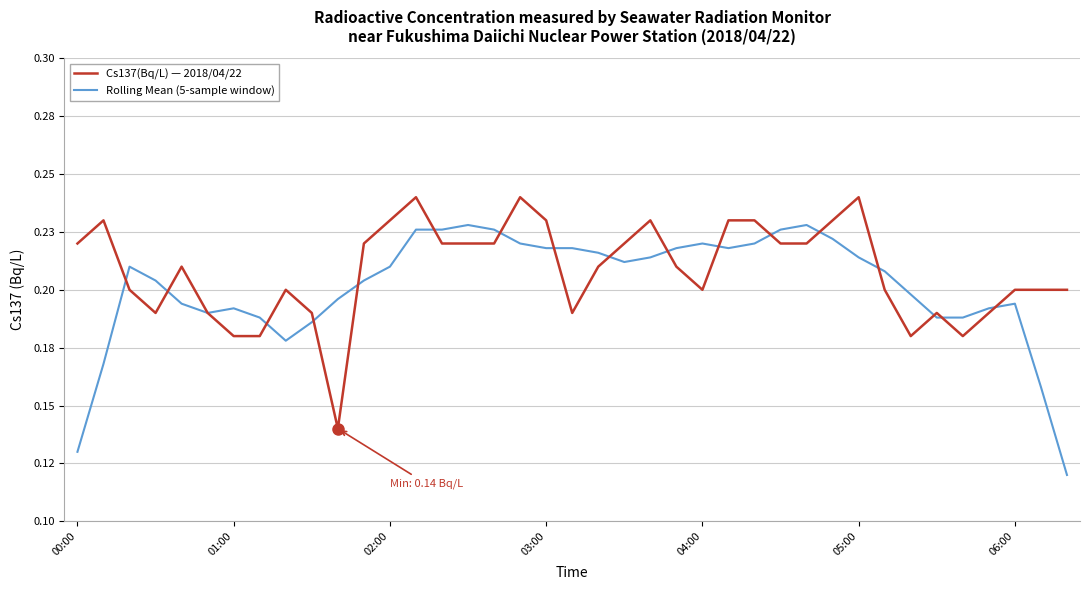

Which series has the largest range (max minus min)?

Rolling Mean (5-sample window)